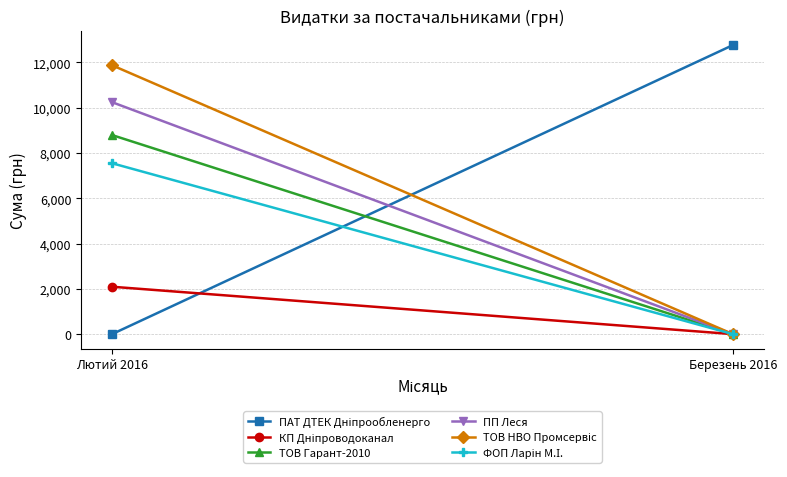

What is the difference between the highest and lowest values at Березень 2016?

12769.3